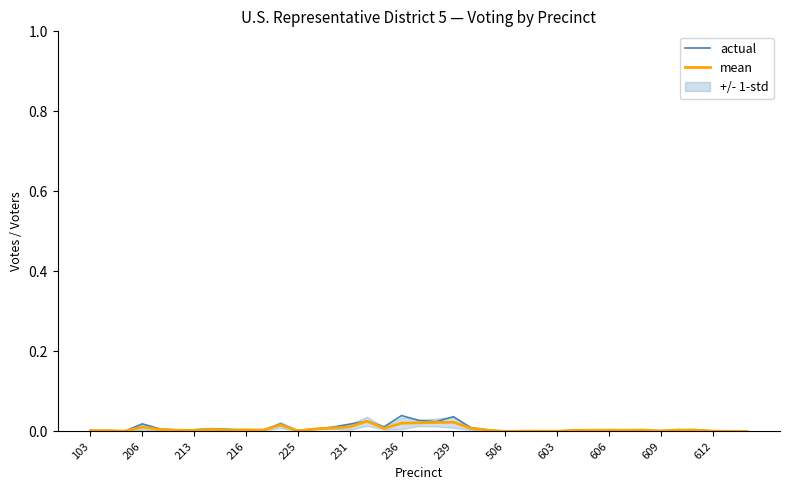

Rank the categories by actual value from highest to lowest.

18, 21, 19, 16, 20, 216, 609, 15, 17, 14, 22, 239, 225, 13, 506, 35, 236, 30, 34, 606, 23, 28, 603, 103, 231, 31, 29, 612, 32, 33, 213, 36, 27, 25, 26, 206, 24, 37, 38